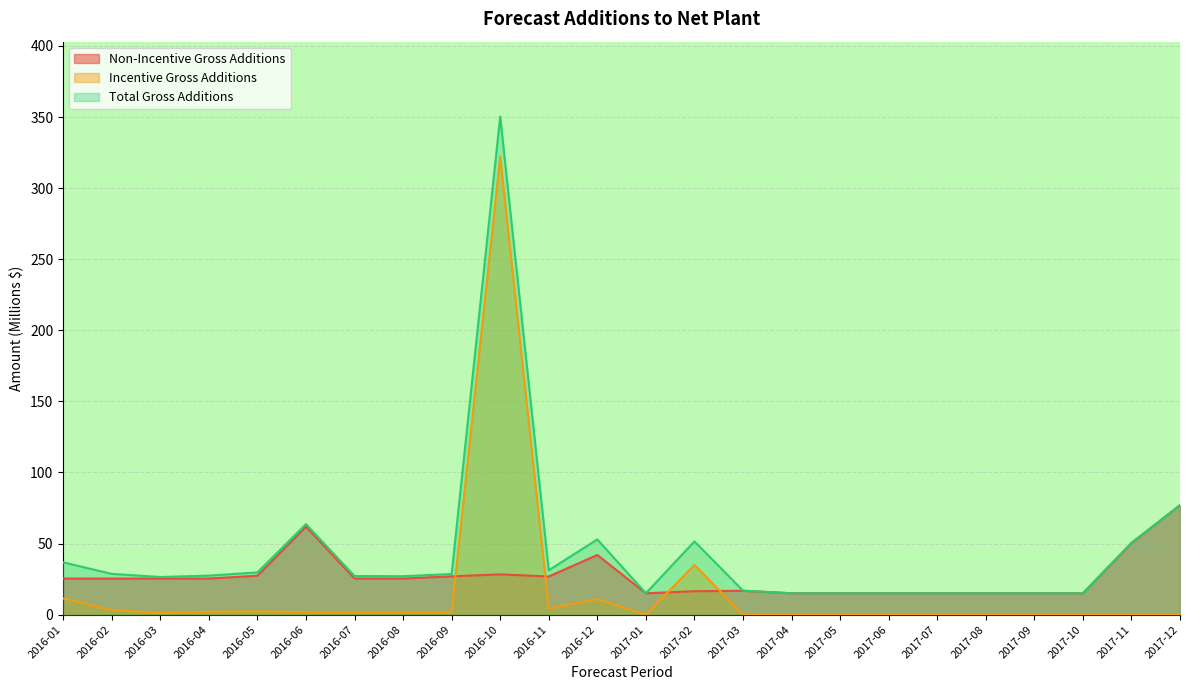

Is the value of Non-Incentive Gross Additions at 2016-04 greater than the value of Incentive Gross Additions at 2017-02?

No